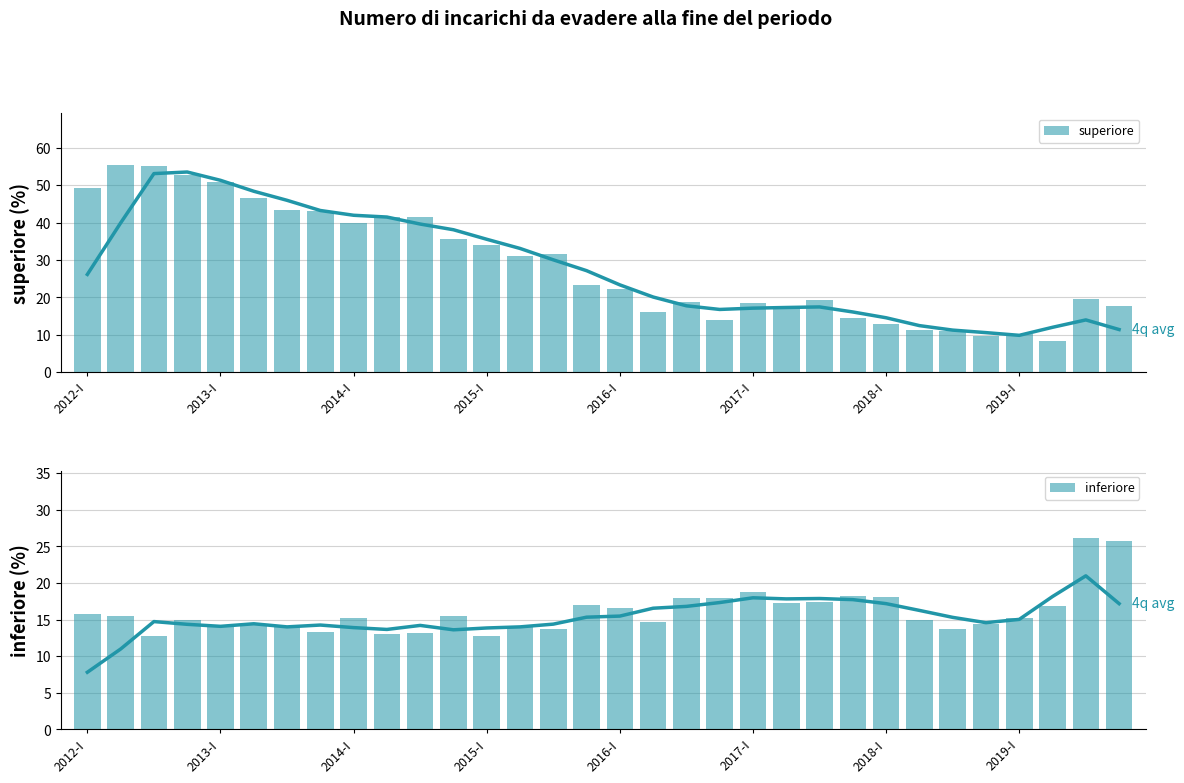

Between 19 and 23, which series saw the biggest shift?

superiore